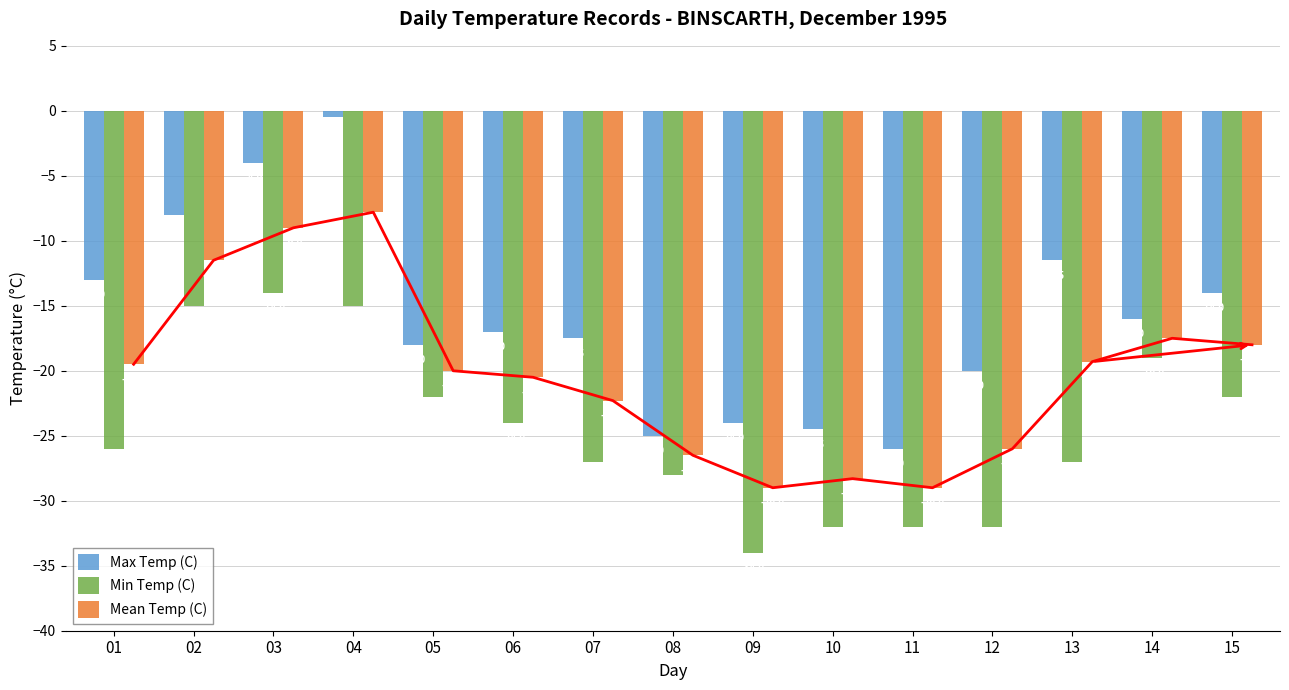

Reading right to left, transcribe all the data shown in this chart.

Max Temp (C): 15=-14.0	14=-16.0	13=-11.5	12=-20.0	11=-26.0	10=-24.5	09=-24.0	08=-25.0	07=-17.5	06=-17.0	05=-18.0	04=-0.5	03=-4.0	02=-8.0	01=-13.0
Min Temp (C): 15=-22.0	14=-19.0	13=-27.0	12=-32.0	11=-32.0	10=-32.0	09=-34.0	08=-28.0	07=-27.0	06=-24.0	05=-22.0	04=-15.0	03=-14.0	02=-15.0	01=-26.0
Mean Temp (C): 15=-18.0	14=-17.5	13=-19.3	12=-26.0	11=-29.0	10=-28.3	09=-29.0	08=-26.5	07=-22.3	06=-20.5	05=-20.0	04=-7.8	03=-9.0	02=-11.5	01=-19.5